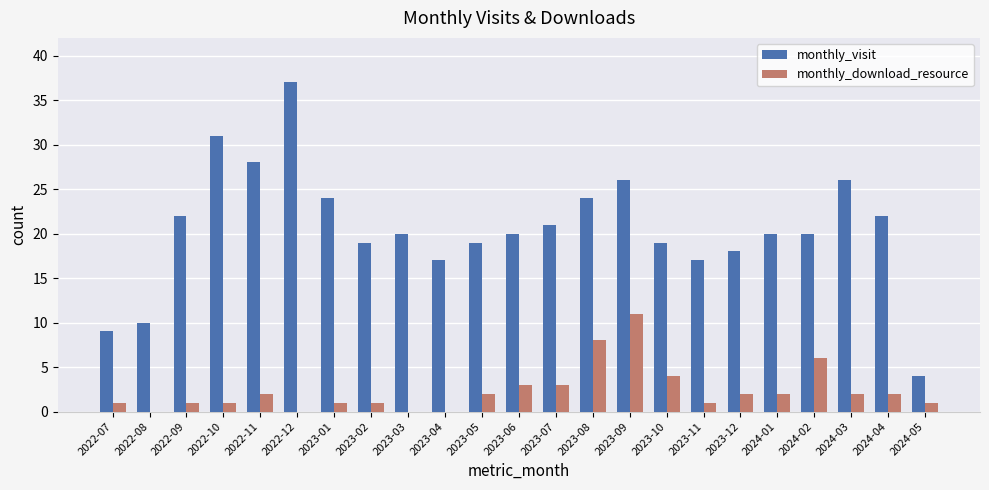

What are all the series names shown in the legend?

monthly_visit, monthly_download_resource